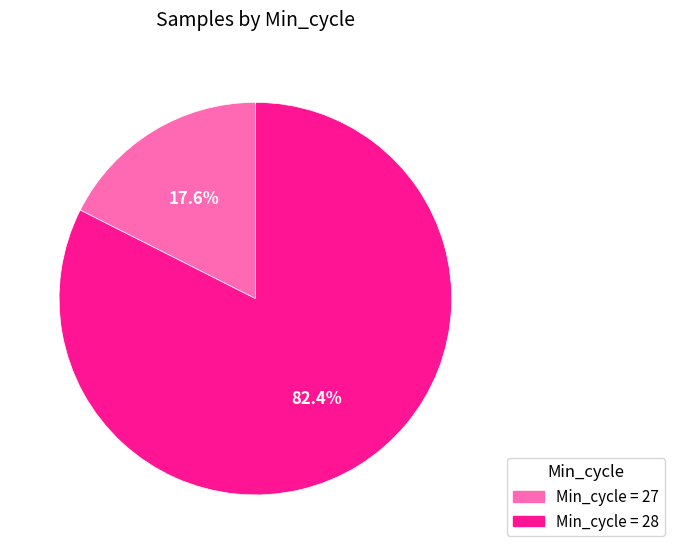

Does any single category account for the majority?

Yes